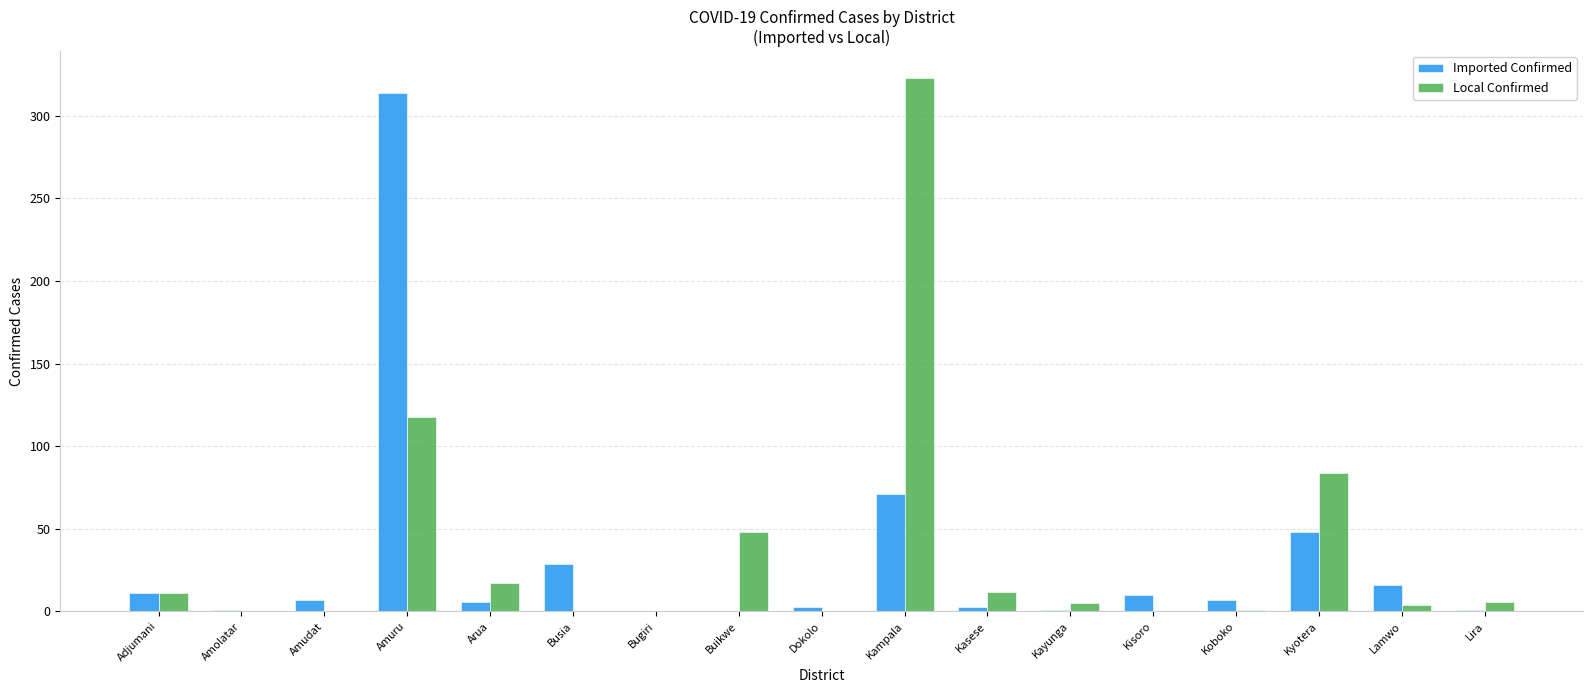

Which category has the highest value across all series?

Kampala